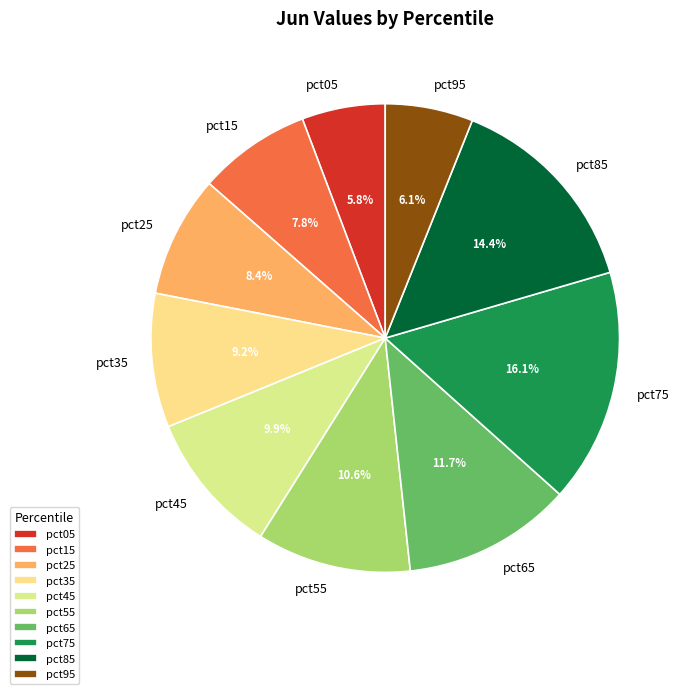

What portion of the pie excludes pct55?

89.4%